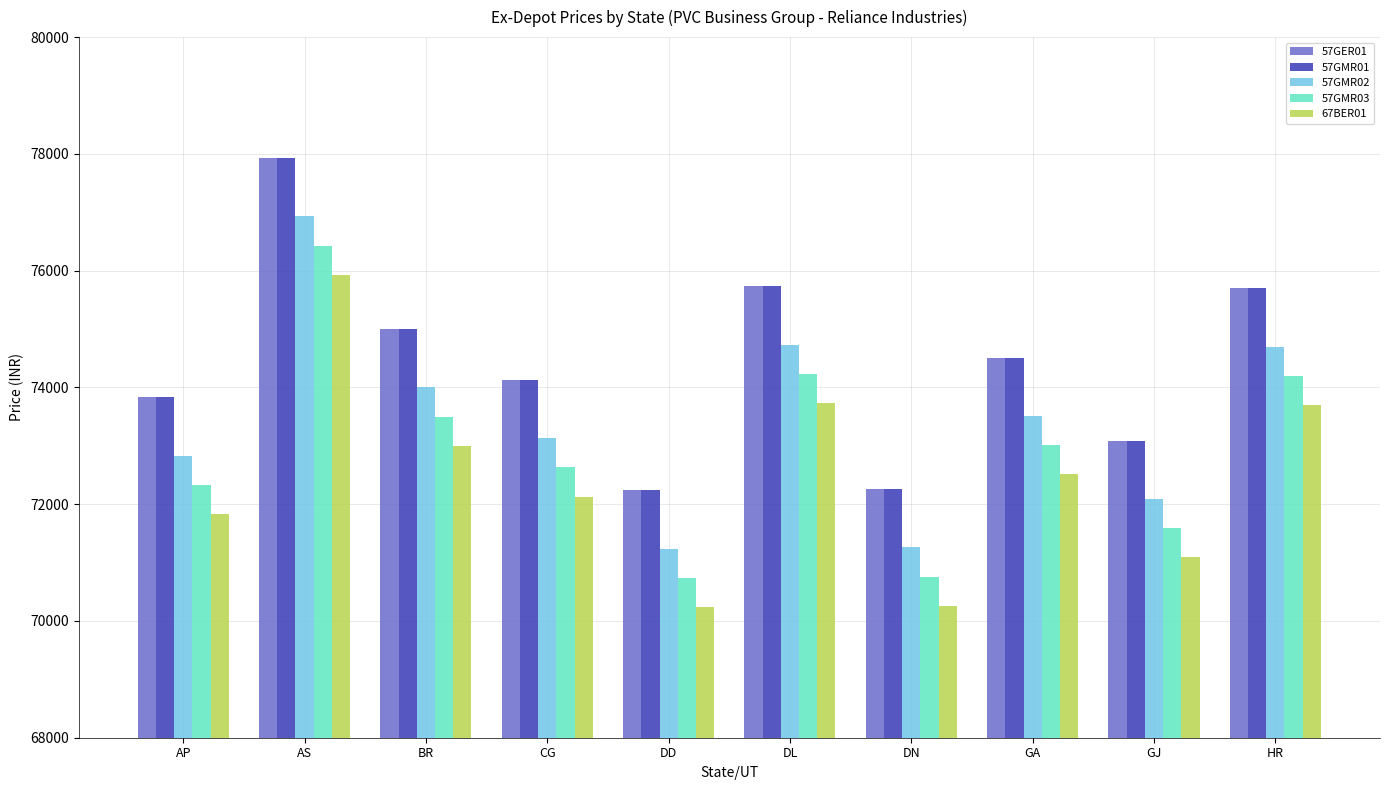

Which category has the highest value in the 57GMR03 series?

AS